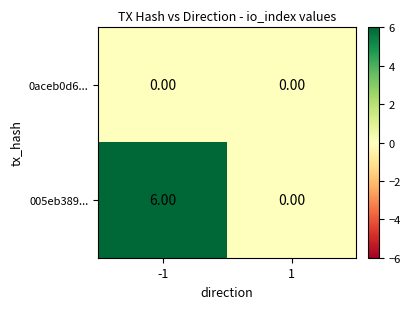

List the series in order of their peak value, highest first.

005eb389..., 0aceb0d6...